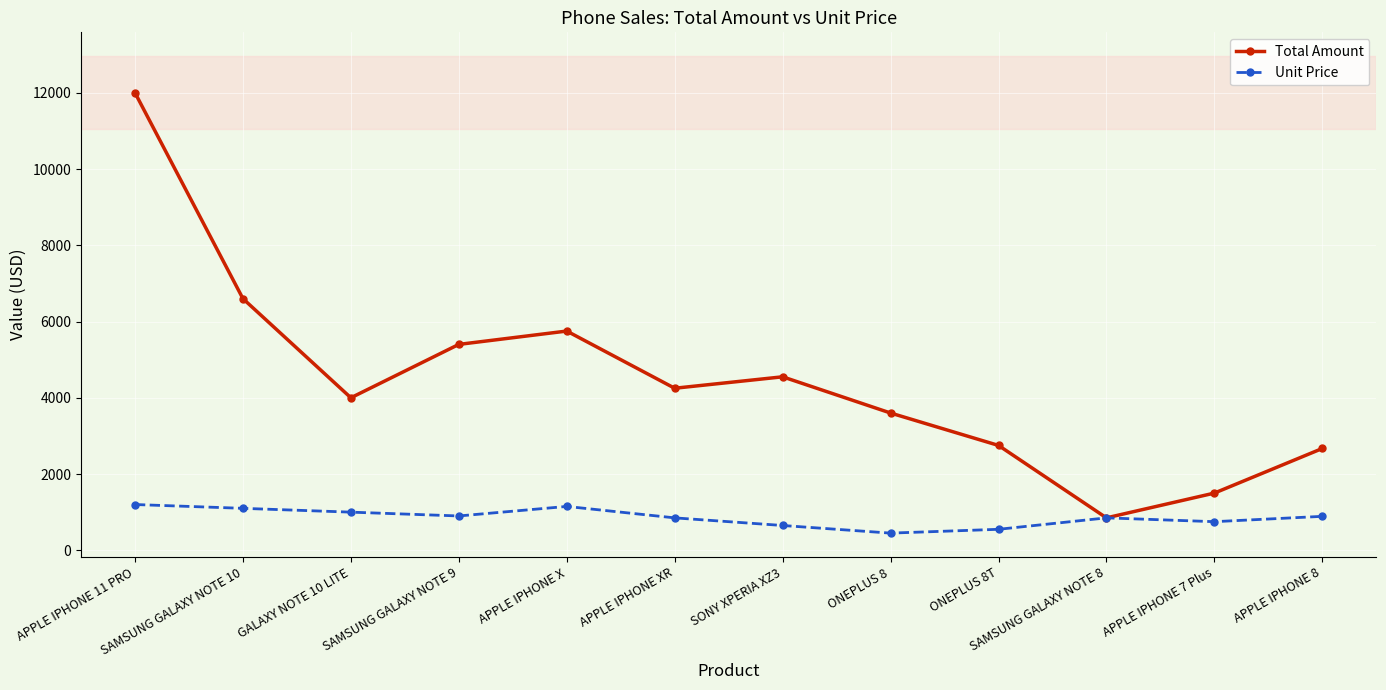

Where is Total Amount nearest to the value 6425?

SAMSUNG GALAXY NOTE 10